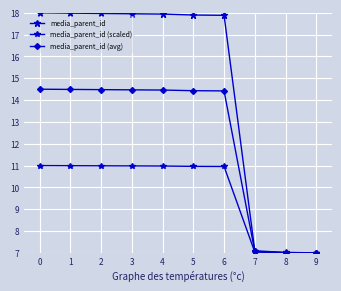

How many values in the media_parent_id (avg) series are below 14?

3